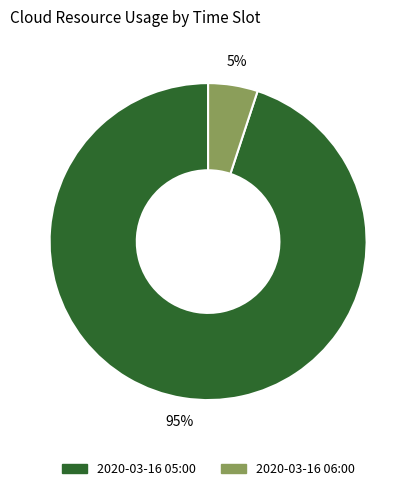

Count the number of slices in the pie.

2